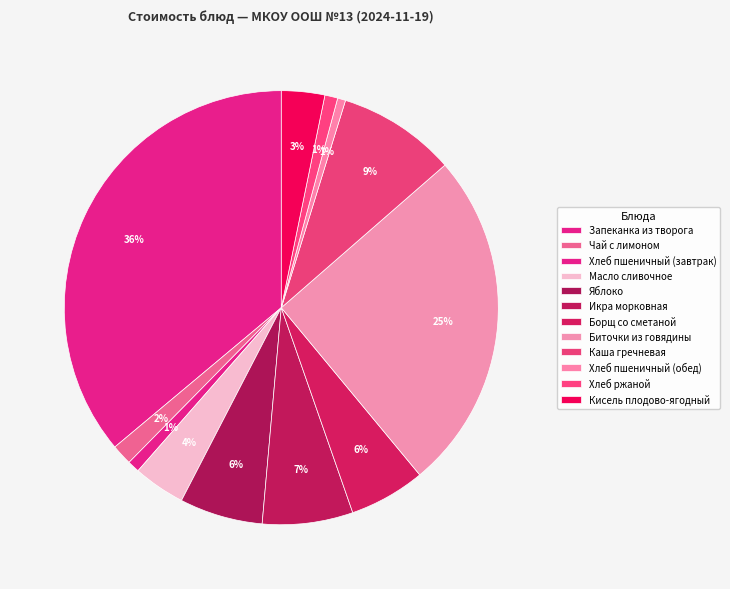

What is the total percentage of Хлеб пшеничный (завтрак) and Яблоко?

7.1%